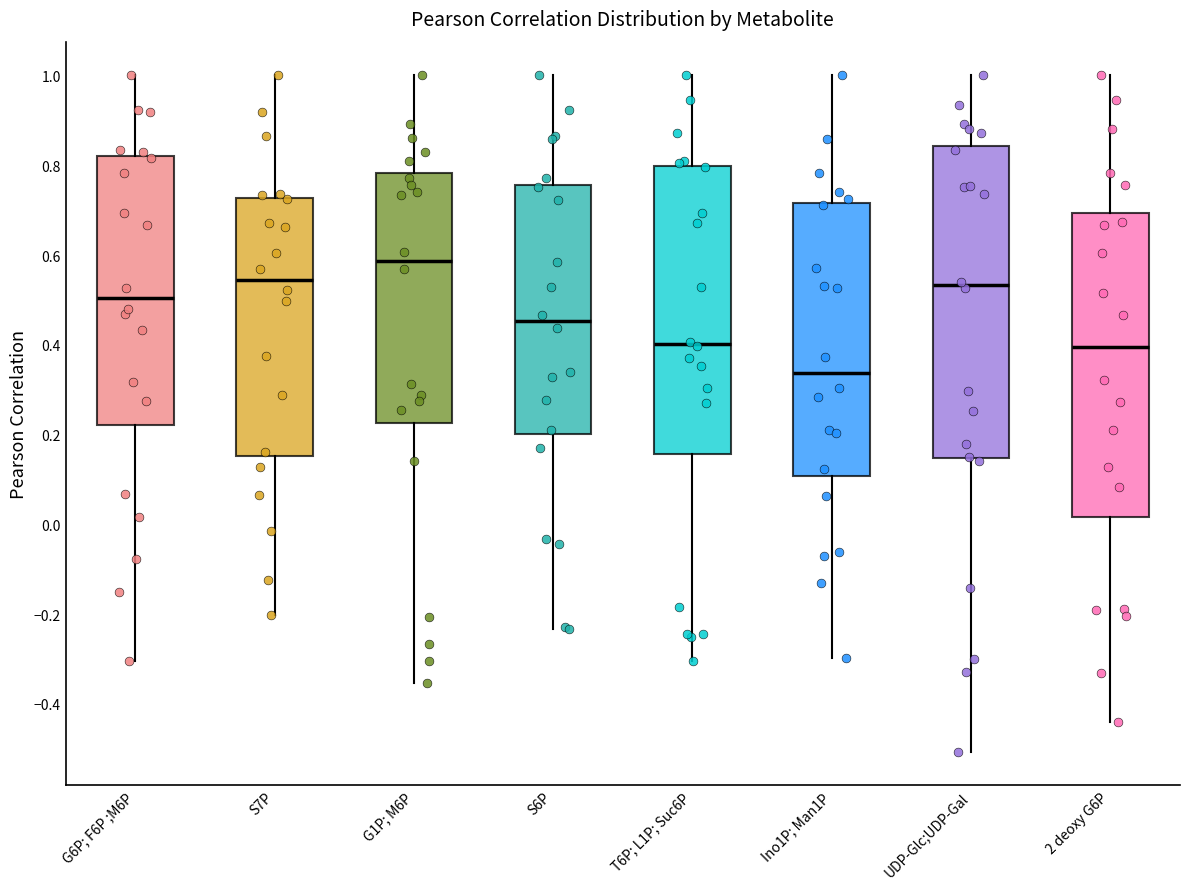

Where is the lower edge of the box for G6P; F6P ;M6P on the y-axis? The values are not printed on the chart, so give them approximately, as read against the axis.

0.22